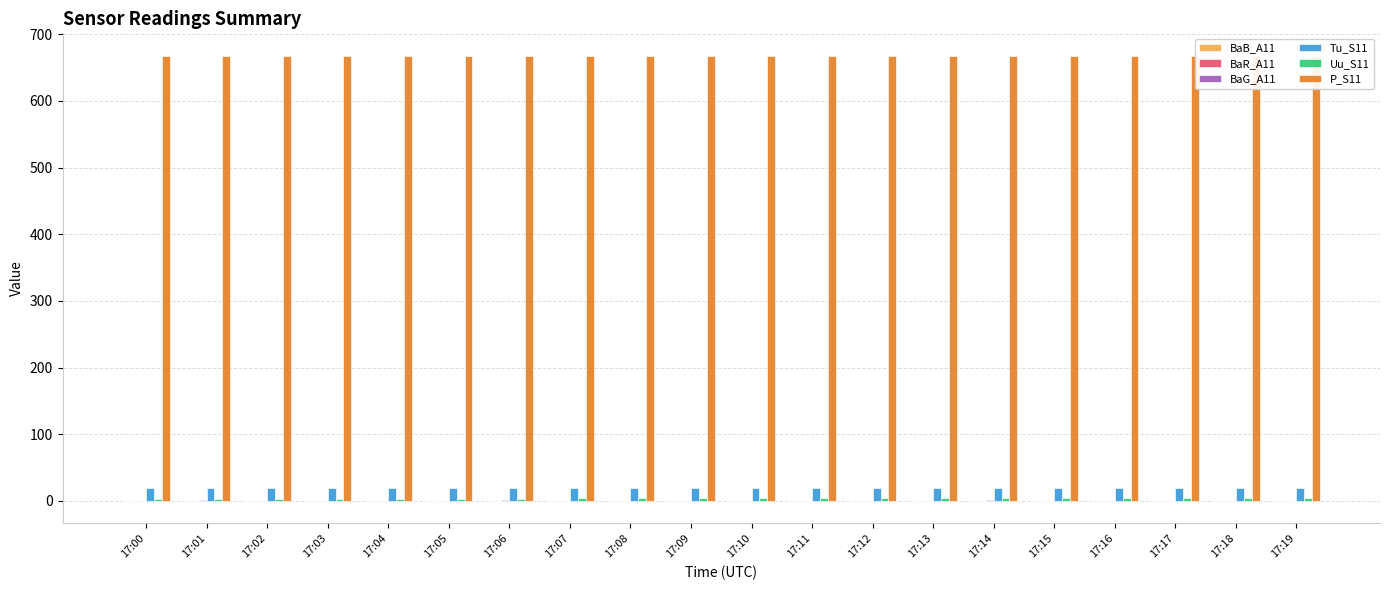

What are all the series names shown in the legend?

BaB_A11, BaR_A11, BaG_A11, Tu_S11, Uu_S11, P_S11